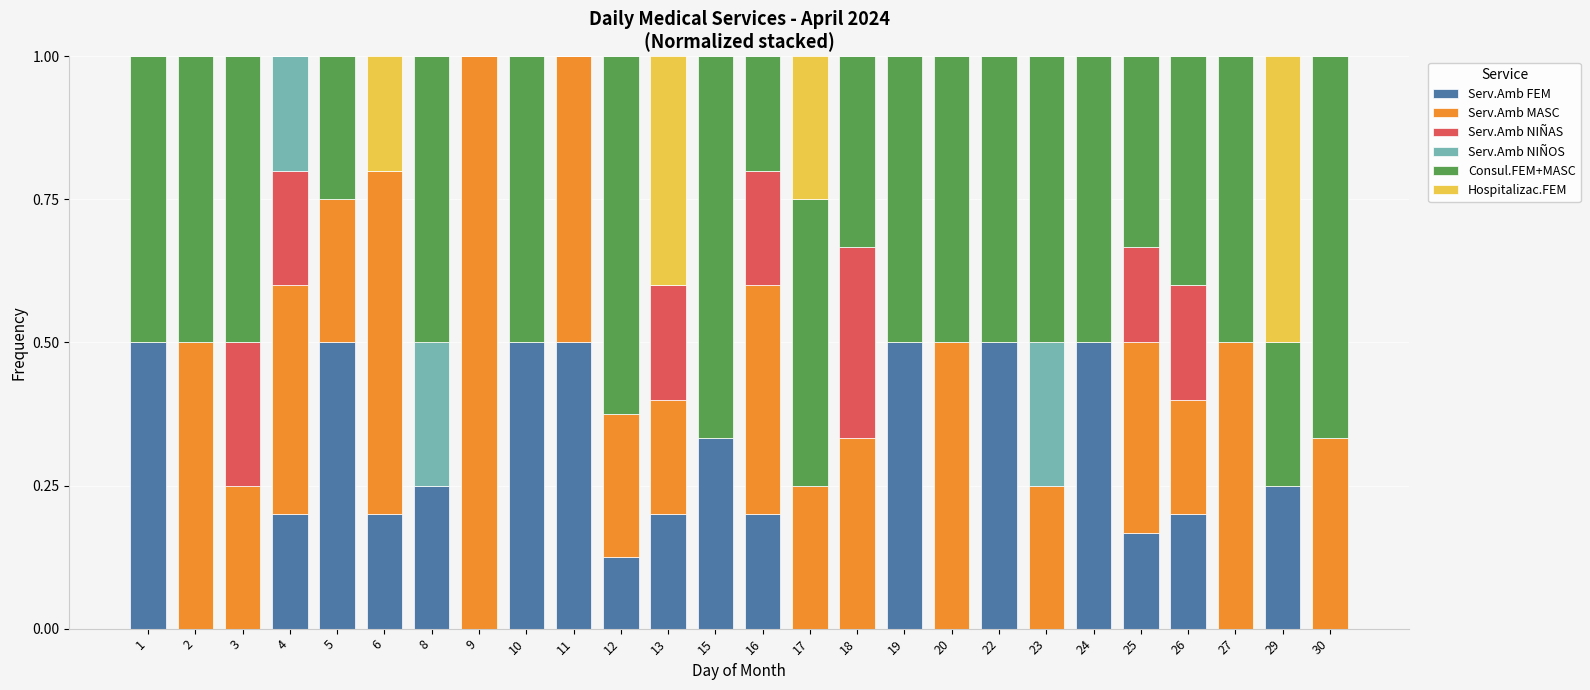

What is the sum of all Serv.Amb FEM values?

5.6